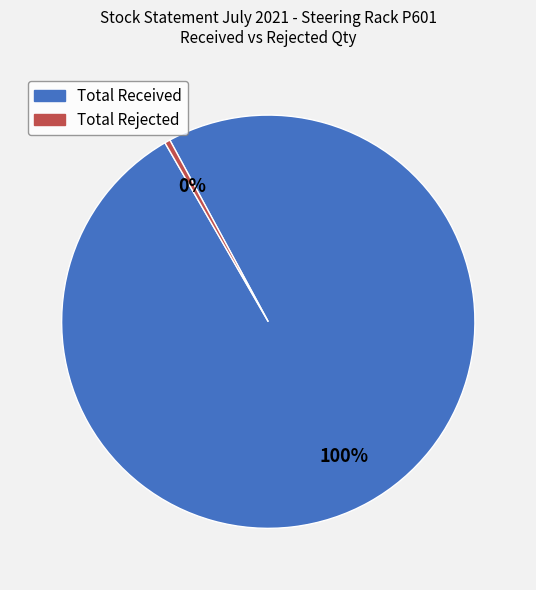

To the nearest percent, what portion does Total Received represent?

100%